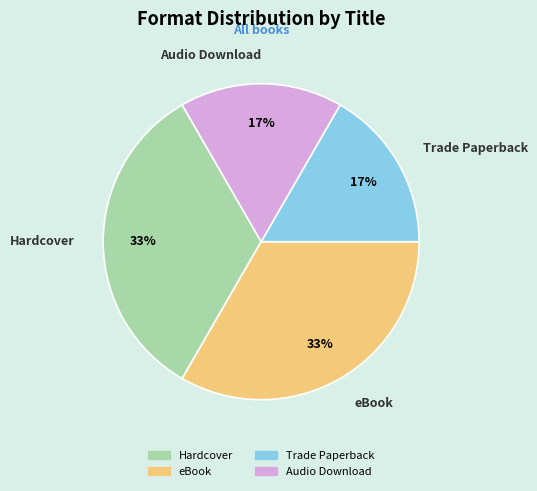

To the nearest percent, what percentage of the pie is Audio Download?

17%